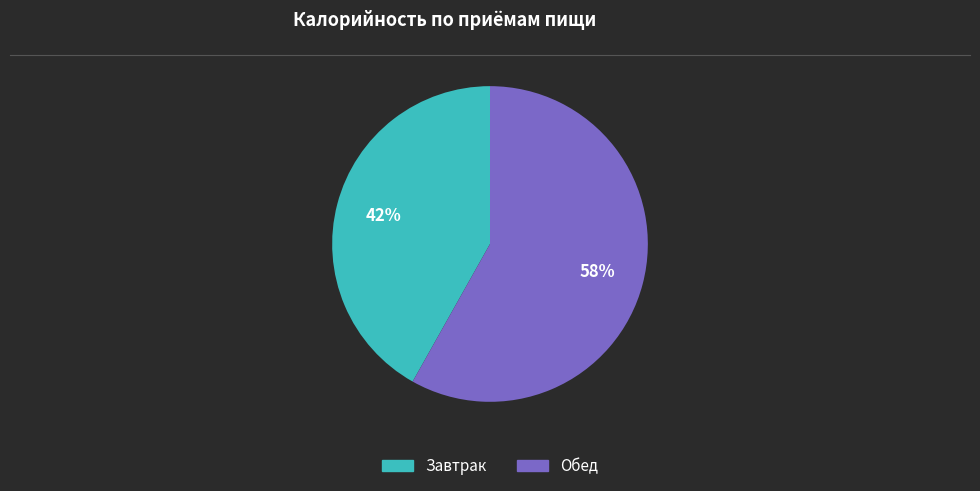

Is Завтрак the majority of the pie?

No